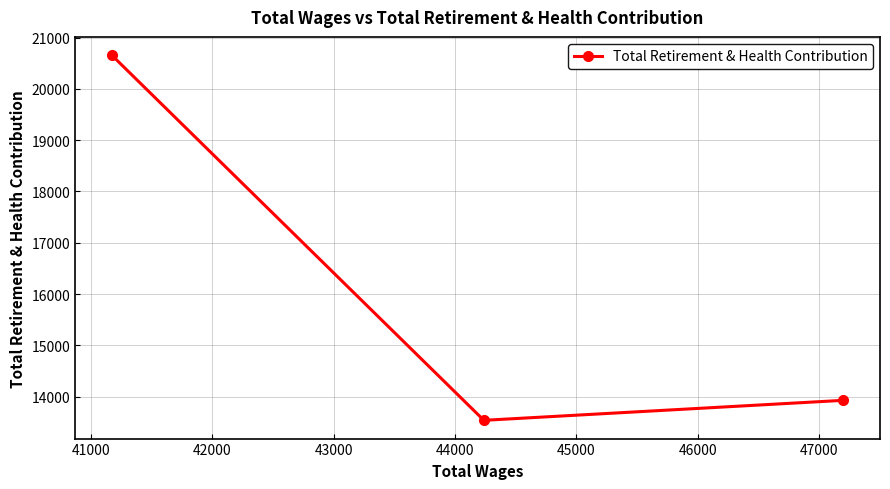

What is the maximum value shown in the chart?

20658